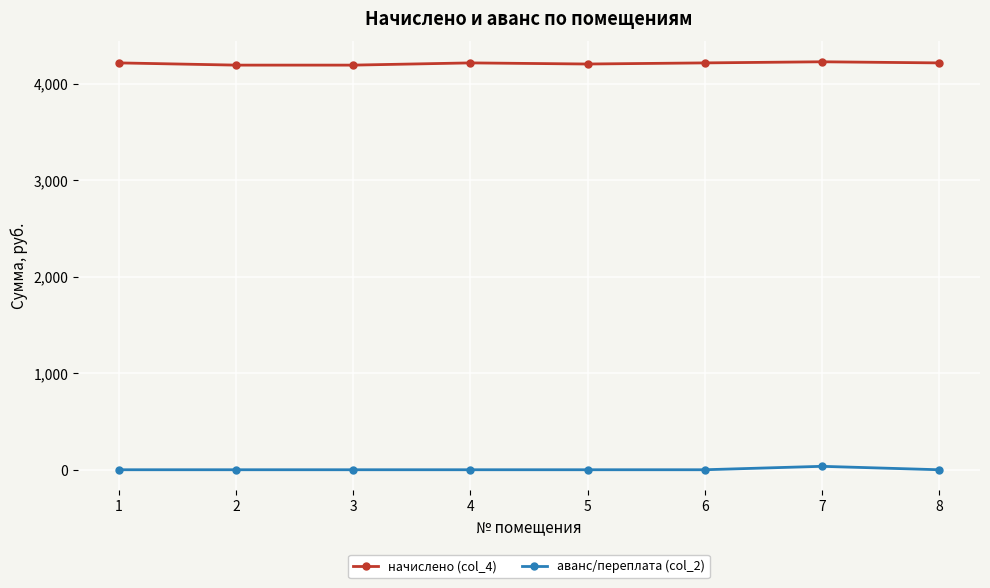

What are all the series names shown in the legend?

начислено (col_4), аванс/переплата (col_2)